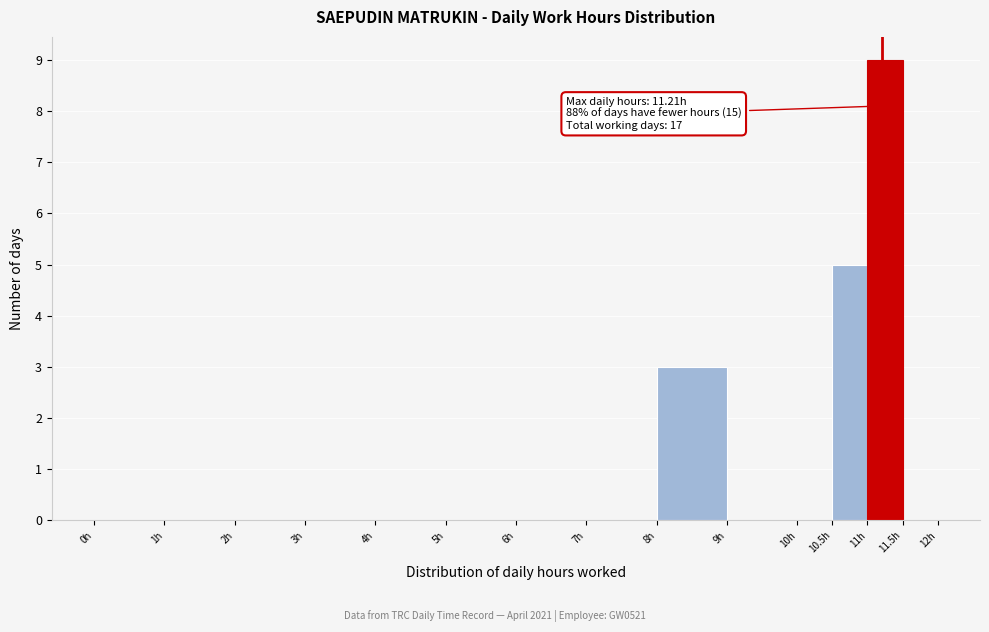

Over which range of the x-axis is the bar tallest?

11.0 to 11.5